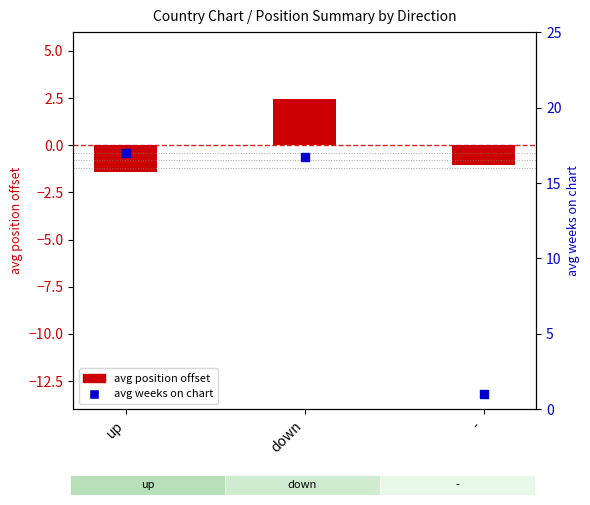

At how many categories does at least one series exceed 4?

2